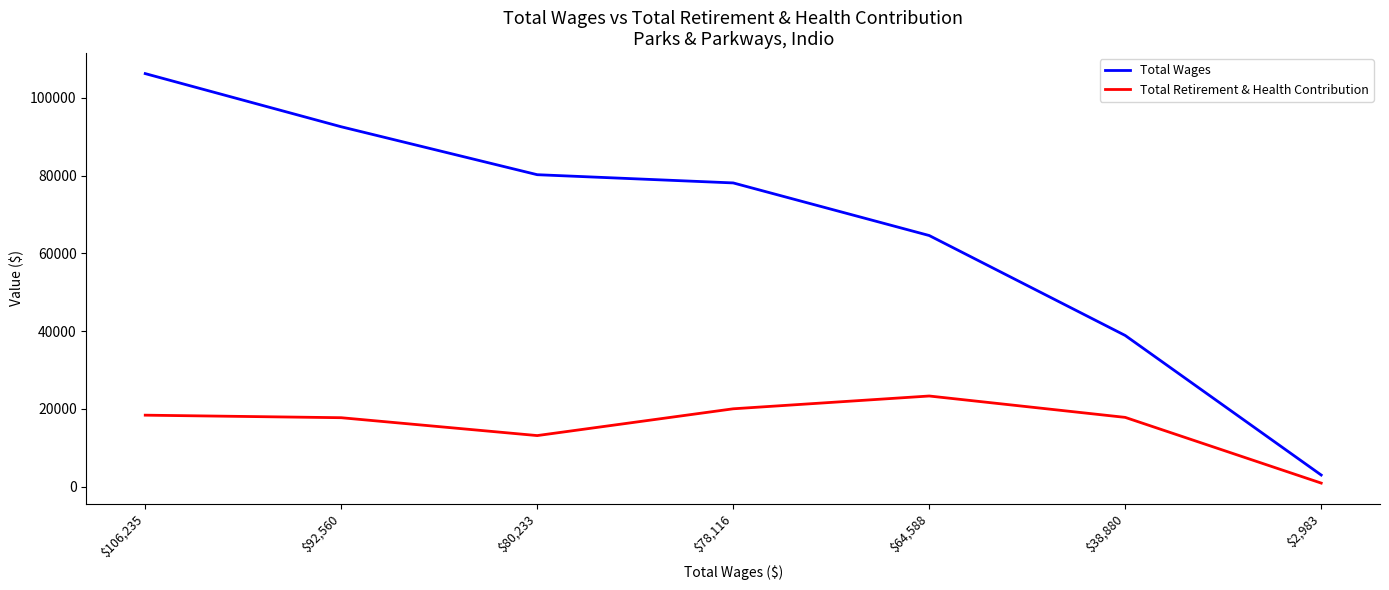

True or false: Total Retirement & Health Contribution and Total Wages intersect in this chart.

False